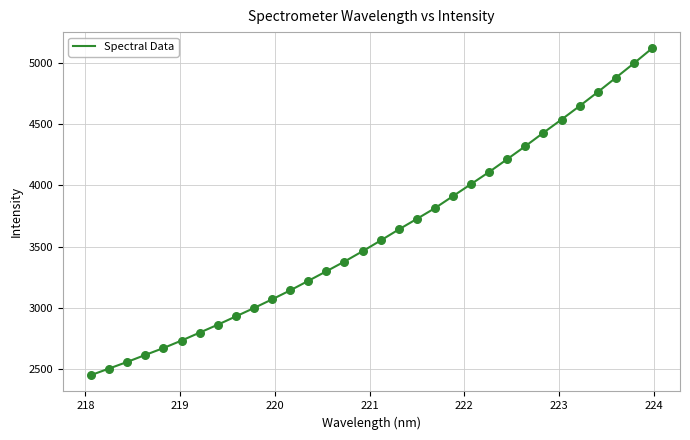

What is the maximum value shown in the chart?

5120.8